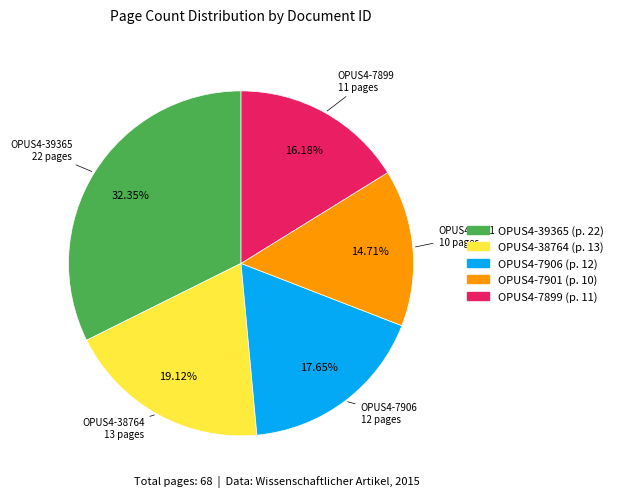

Between OPUS4-7899 and OPUS4-39365, which is larger?

OPUS4-39365